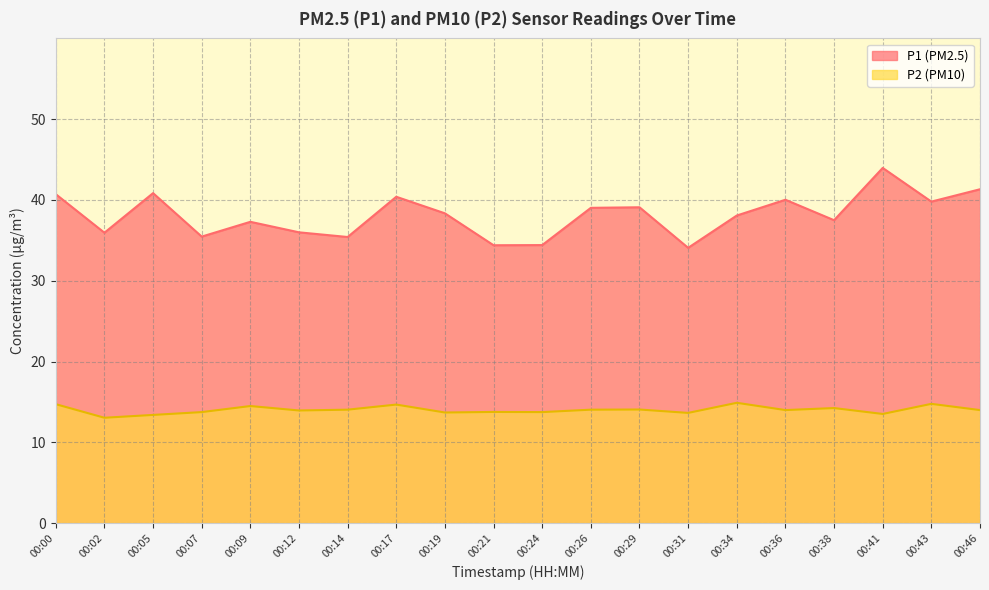

Is the value of P1 at 00:24 greater than the value of P2 at 00:19?

Yes